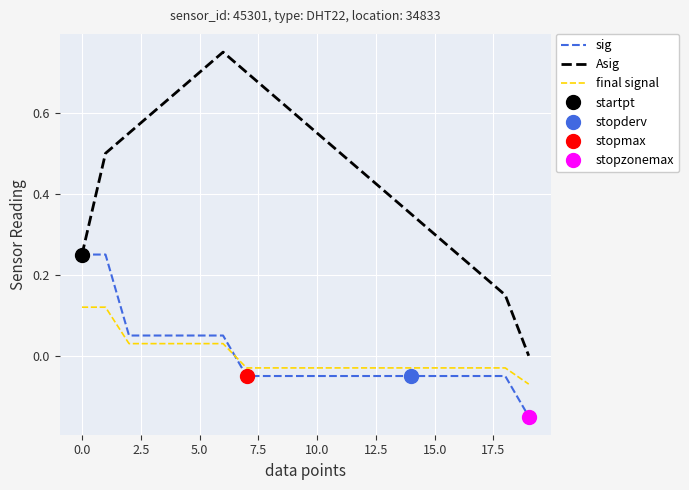

Rank the series at 13 from highest to lowest value.

Asig, final signal, sig